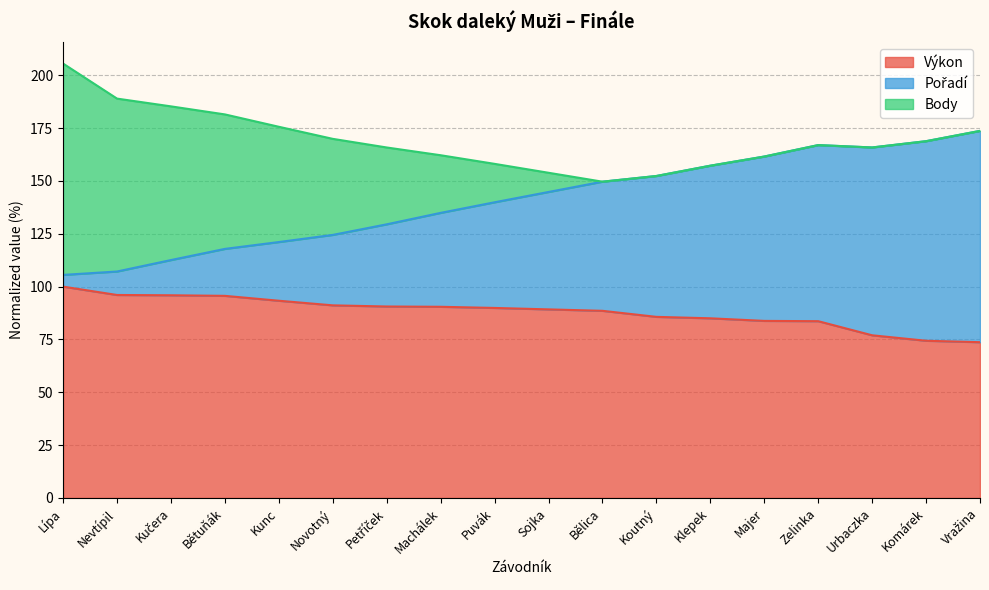

At which category is the sum across all series the highest?

Lípa